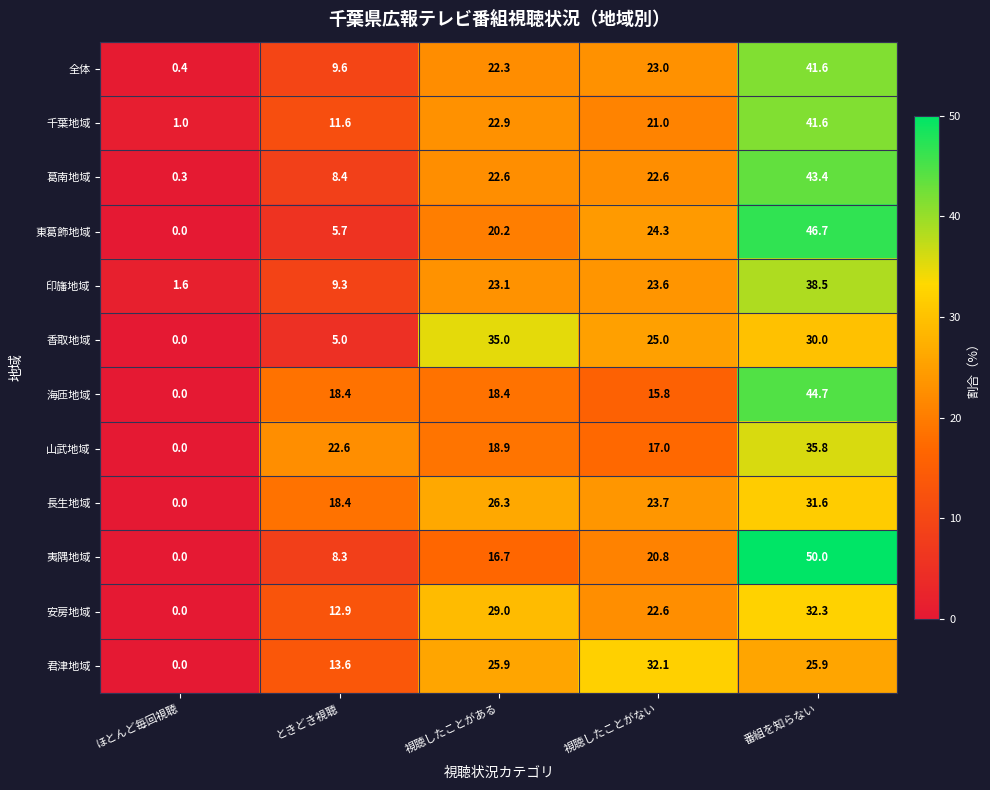

Which category has the highest value in the 長生地域 series?

番組を知らない